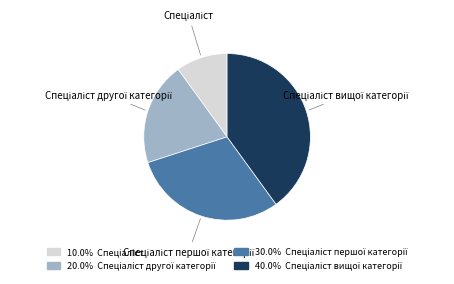

How many slices are in this pie chart?

4